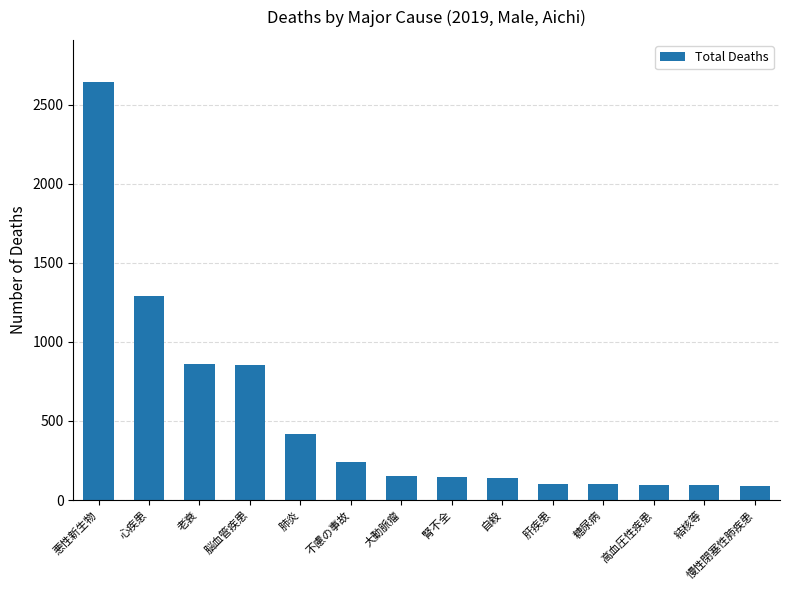

The value at 腎不全 is 145. True or false?

True